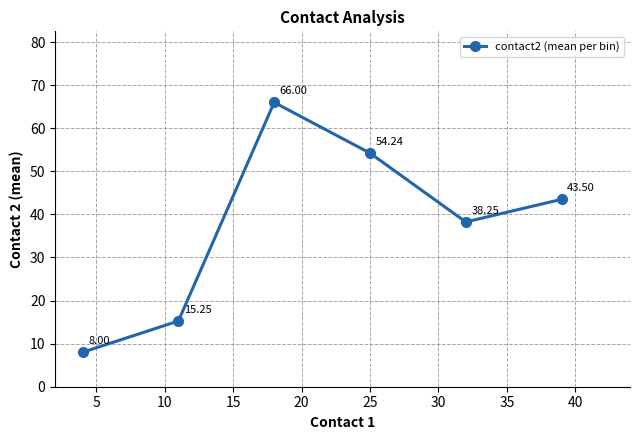

What is the difference between the maximum and minimum values?

58.0